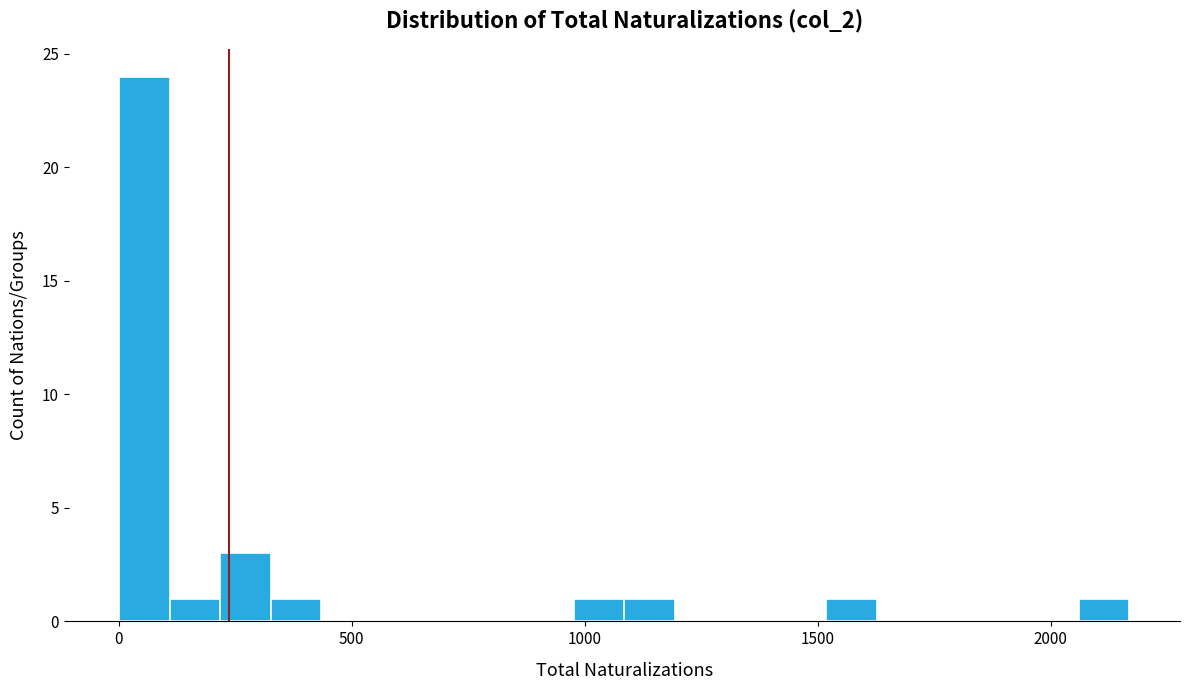

Read against the x-axis, roughly where is the centre of the tallest bar?

50